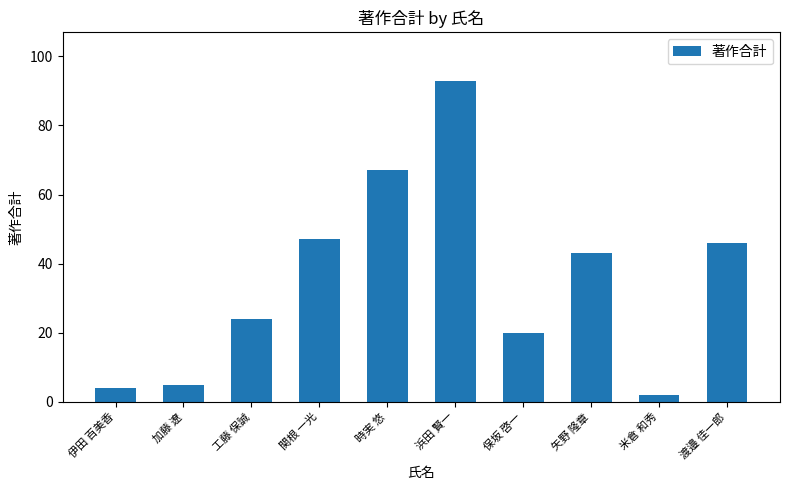

How many bars are there in total?

10